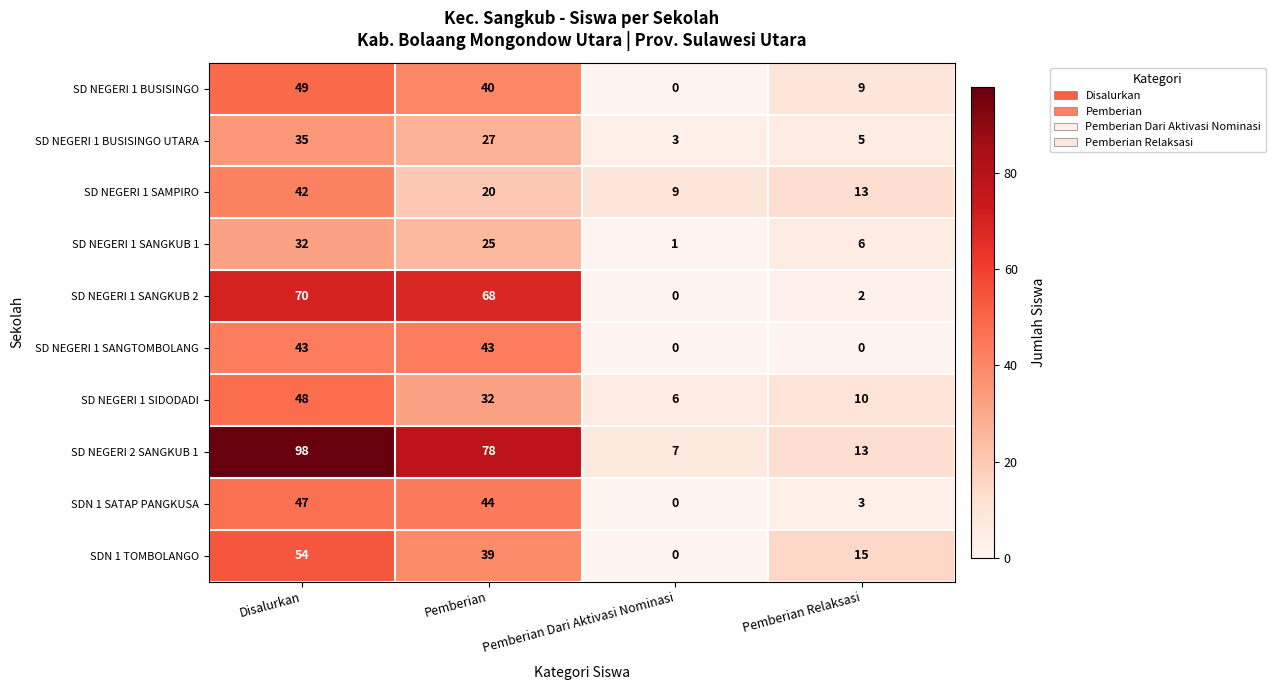

What is the average value of the SD NEGERI 1 SANGTOMBOLANG series?

22